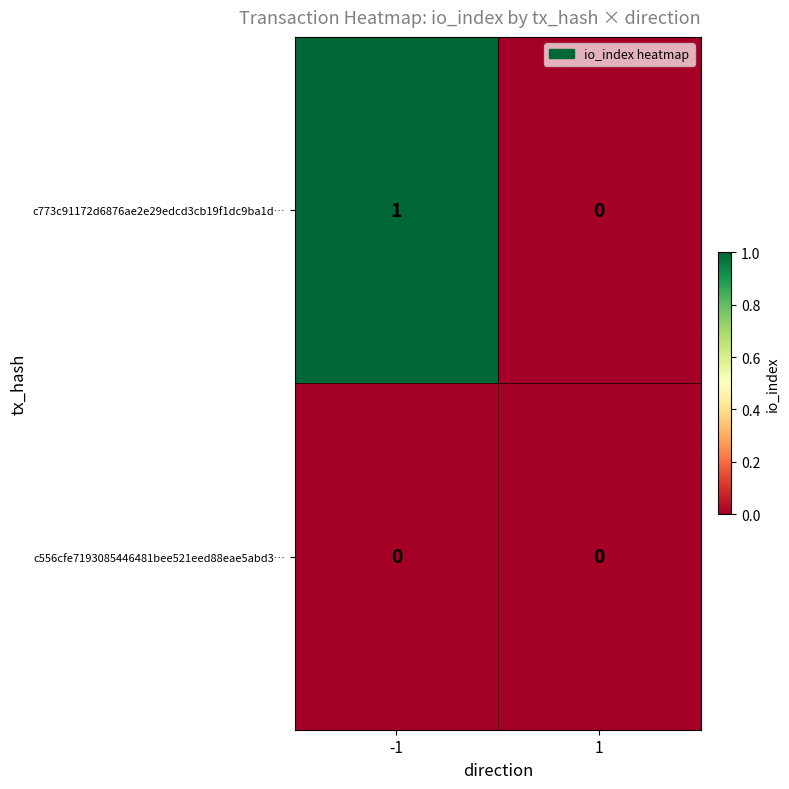

Is the value of c556cfe7193085446481bee521eed88eae5abd3… at -1 greater than the value of c773c91172d6876ae2e29edcd3cb19f1dc9ba1d… at -1?

No